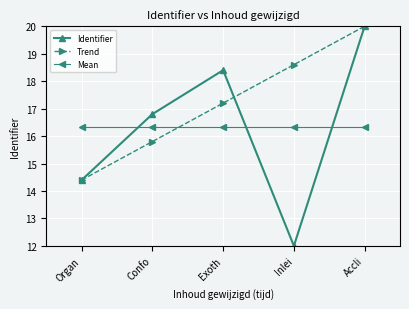

What is the label of the 4th point from the left?

Inlei